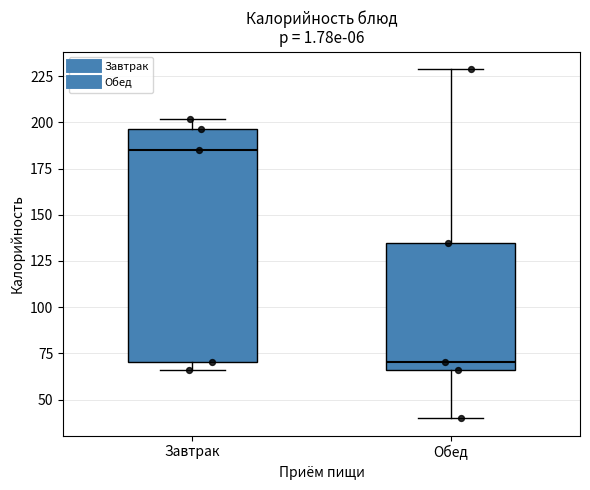

Which box is the tallest, from its lower edge to its upper edge?

Завтрак